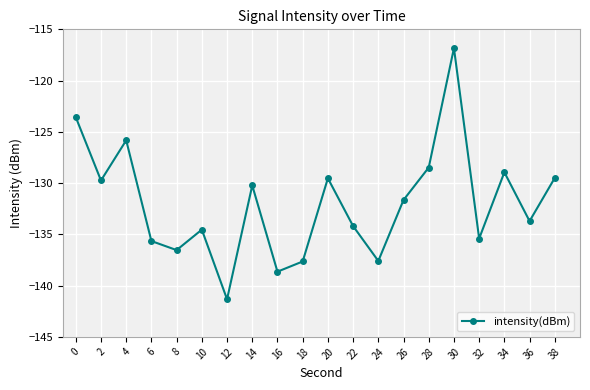

What is the value of the 19th point from the left?

-133.7